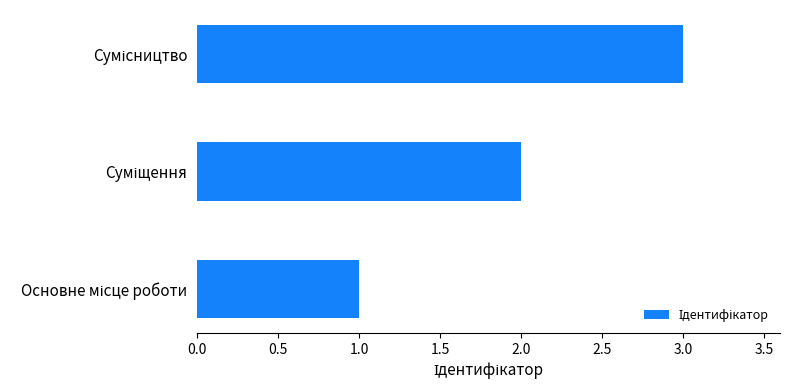

What is the maximum value shown in the chart?

3